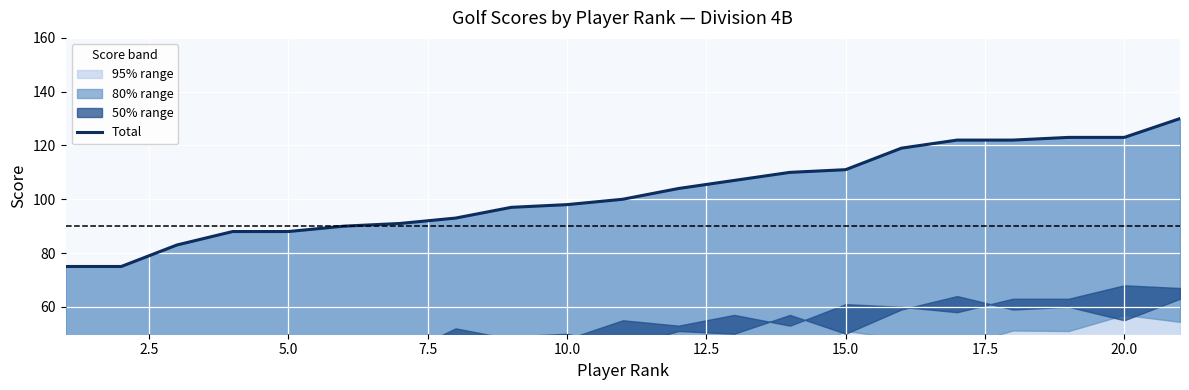

Between 18 and 12, which is larger?

18